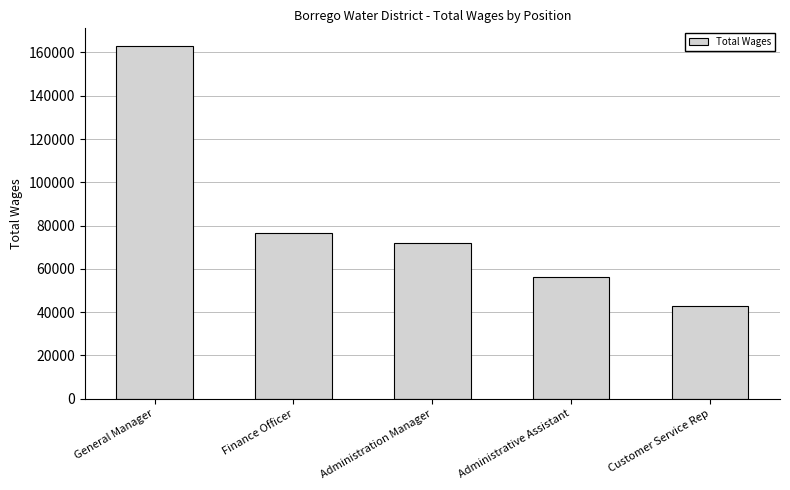

How many bars are there in total?

5